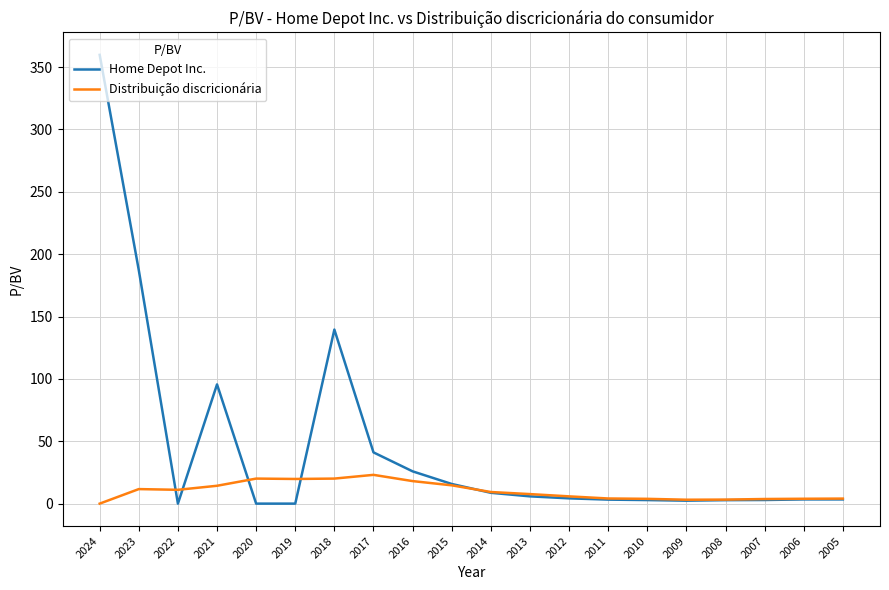

At which label does Home Depot Inc. reach its peak?

2024